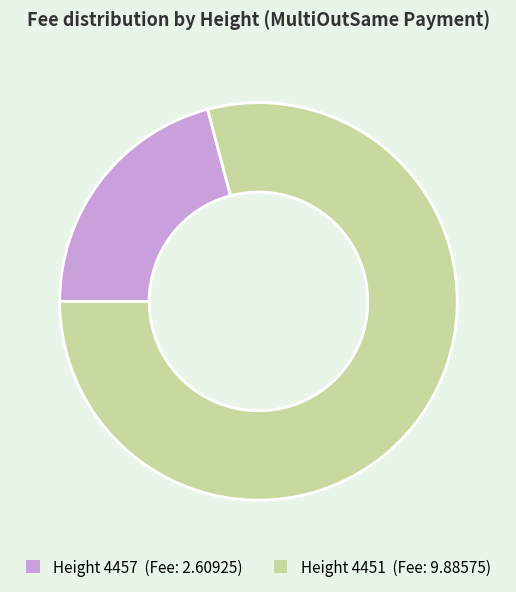

Is there any slice that represents more than half of the pie?

Yes